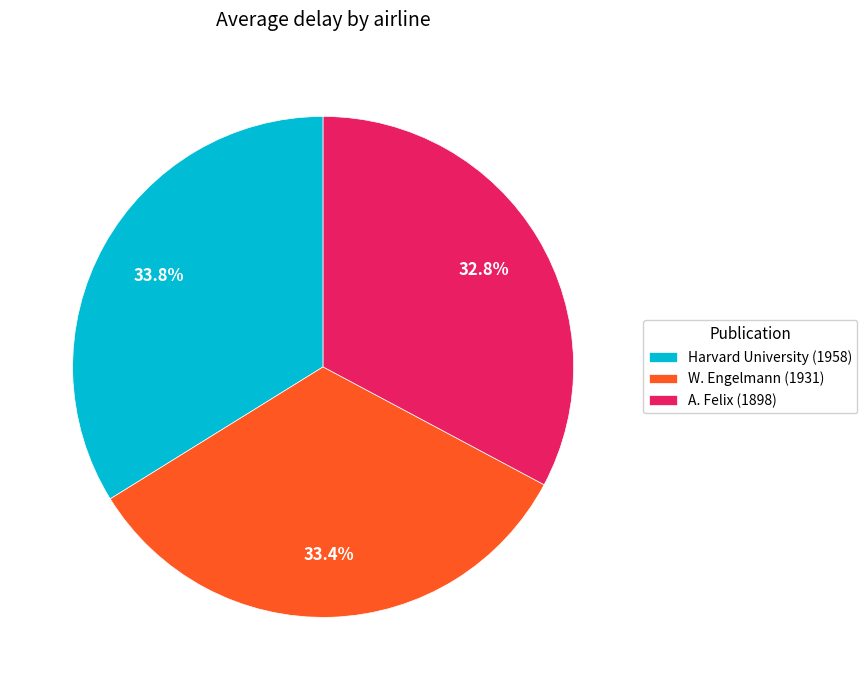

What portion of the pie excludes Harvard University (1958)?

66.2%